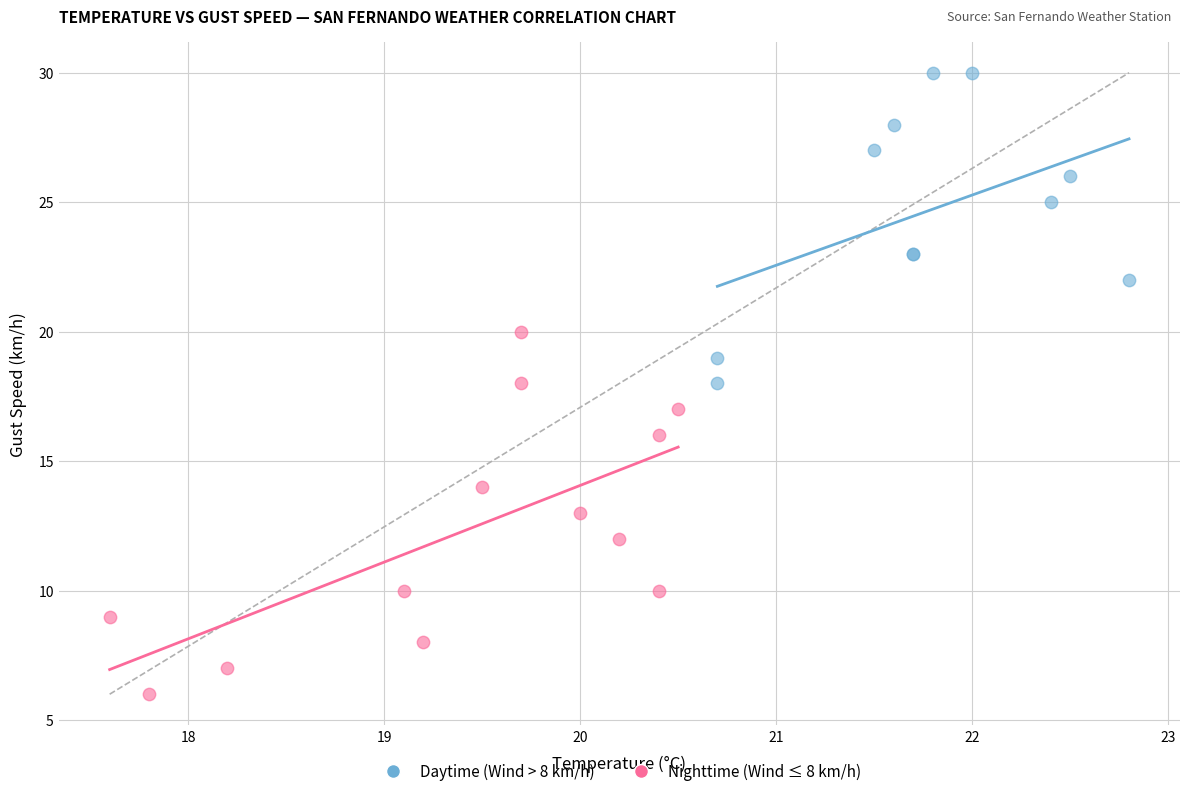

Which series reaches the minimum Y coordinate?

Nighttime (Wind ≤ 8 km/h)